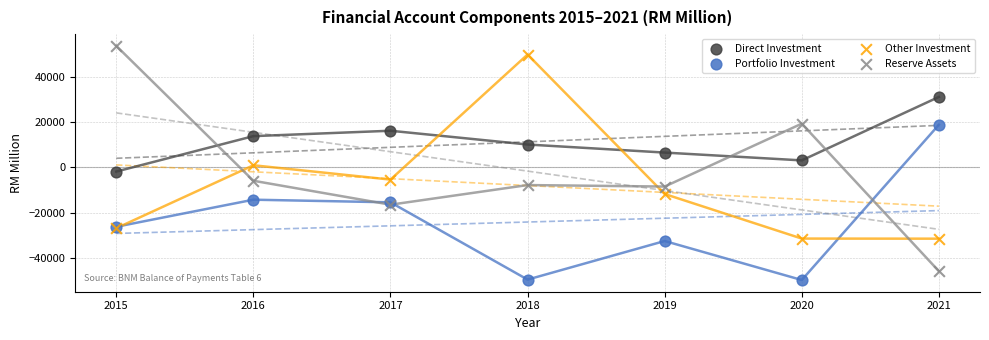

Which series has the largest Y range (max minus min)?

Reserve Assets